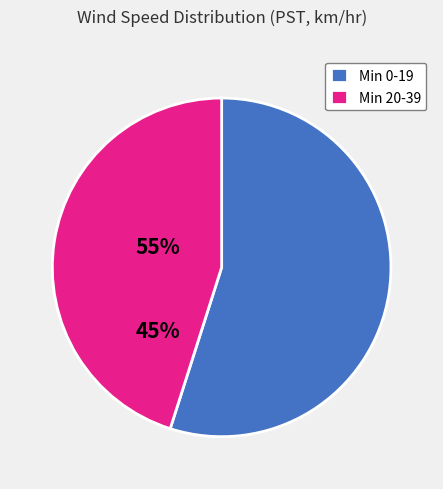

Combined, do Min 0-19 and Min 20-39 account for over 50%?

Yes